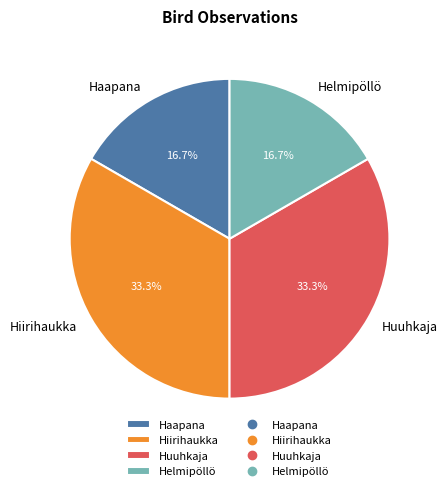

Combined, what portion of the pie is Haapana and Huuhkaja?

50.0%